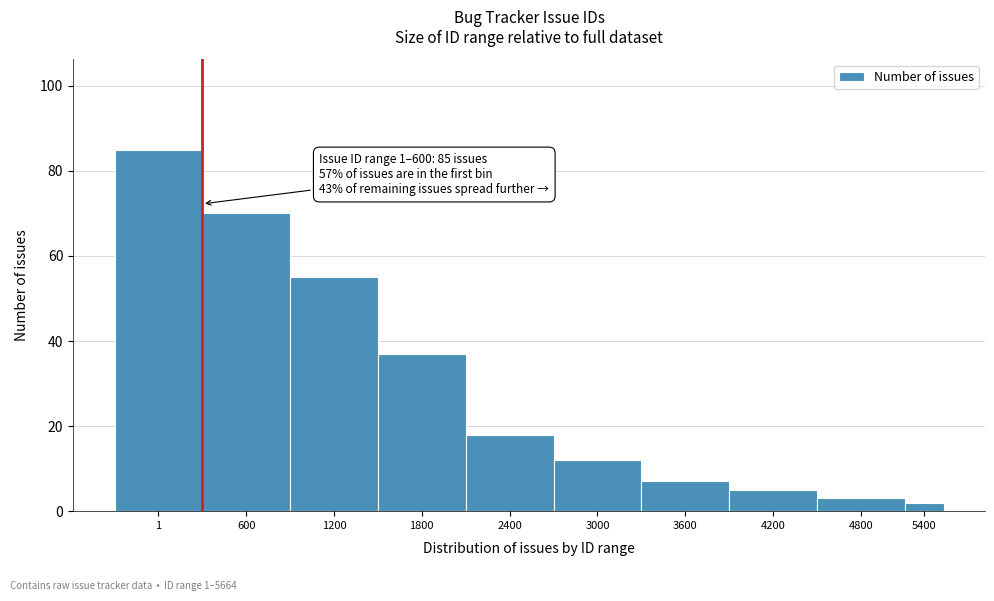

Reading left to right, extract all data points from this chart.

85	70	55	37	18	12	7	5	3	2